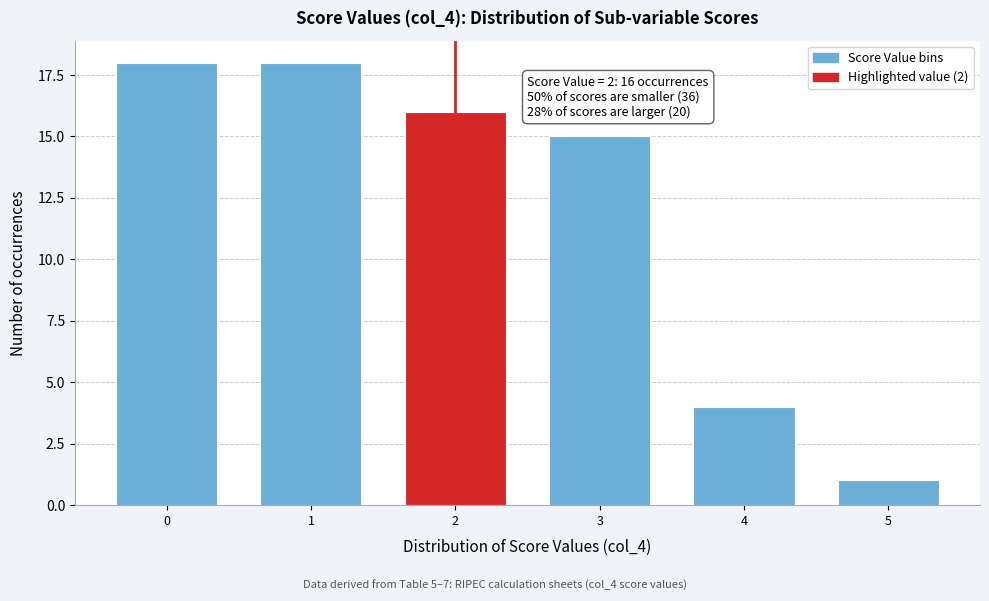

Reading left to right, what are all the values shown in this chart?

18	18	16	15	4	1